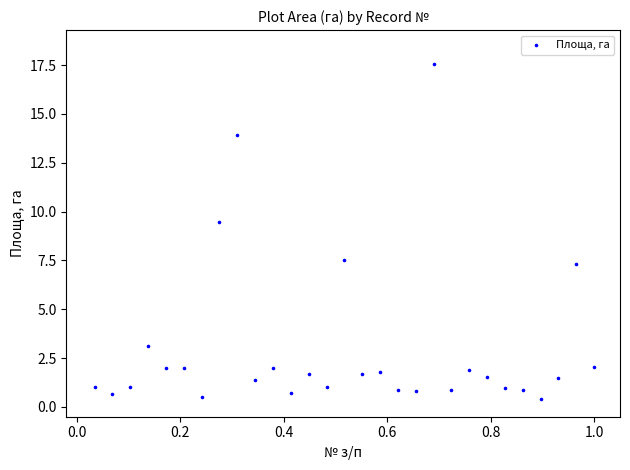

What is the range of X values (max minus min)?

1.0